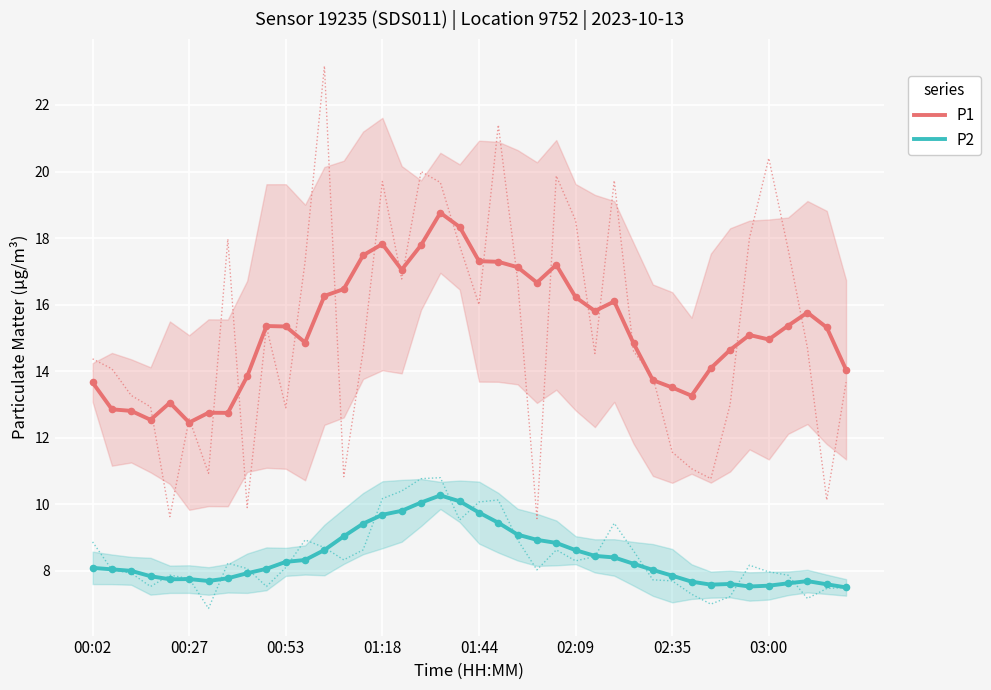

What are all the series names shown in the legend?

P1, P2